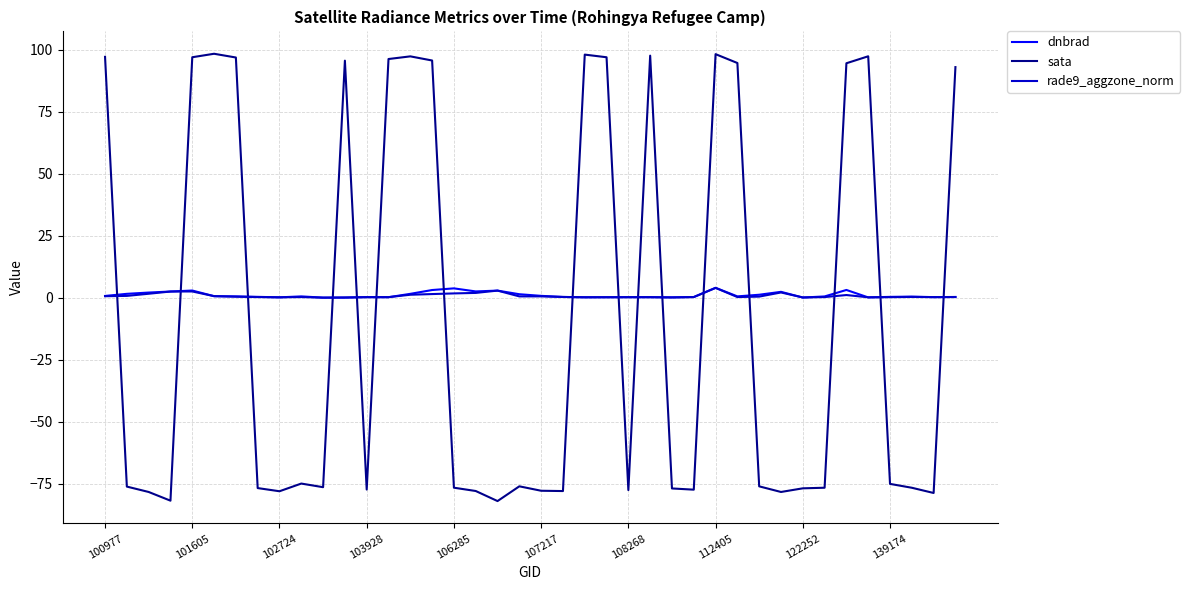

In rade9_aggzone_norm, how many points are lower than both neighbors (excluding endpoints)?

9